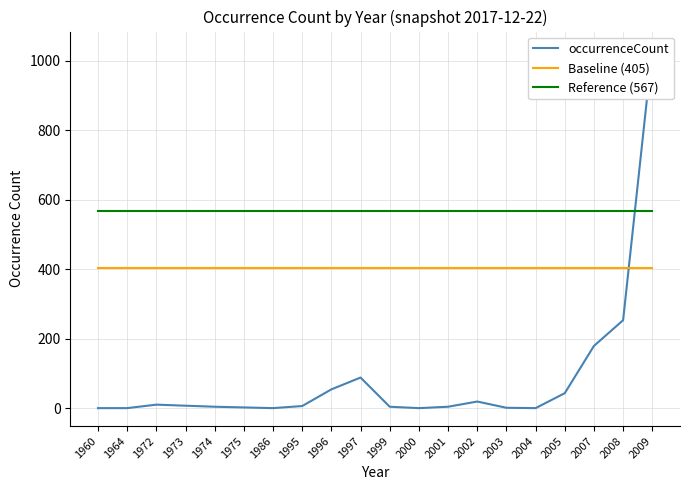

What is the value of the occurrenceCount point at the 13th from the left?

5